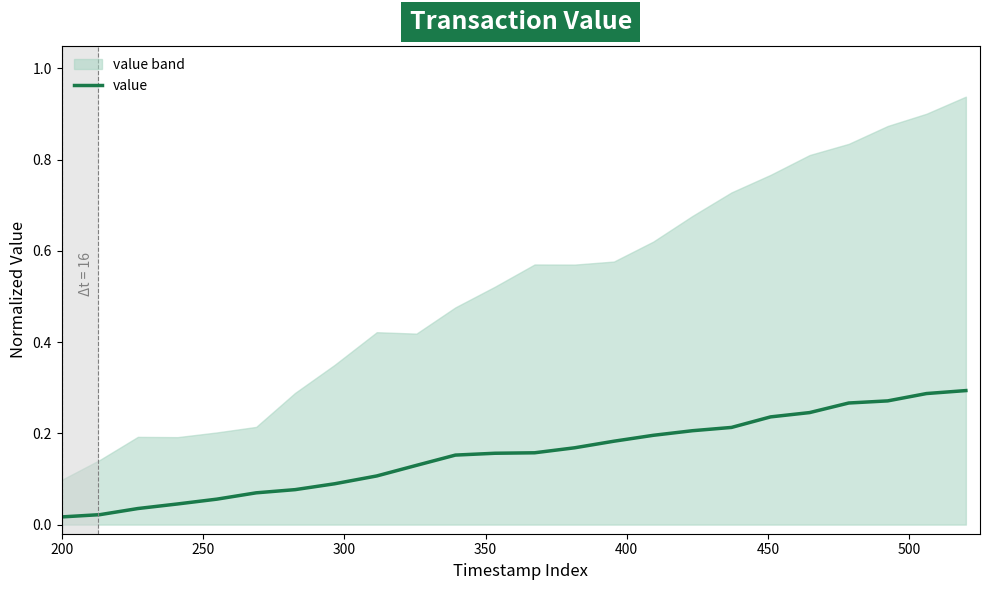

What is the value of the 6th point from the left?

0.1